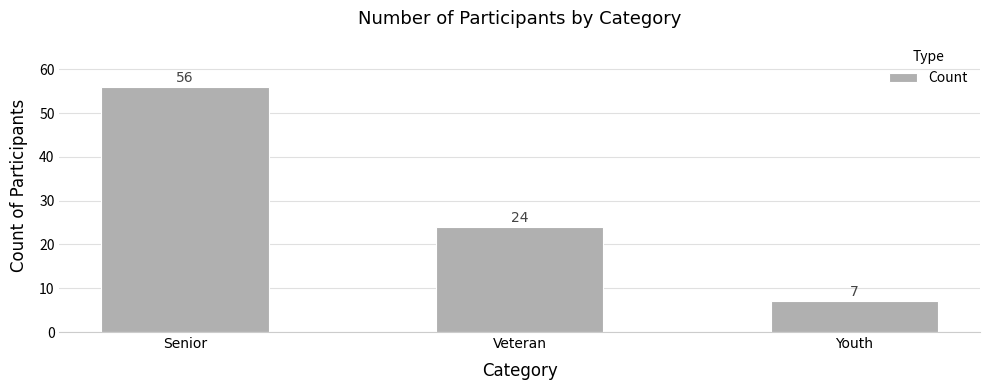

What is the smallest value displayed?

7